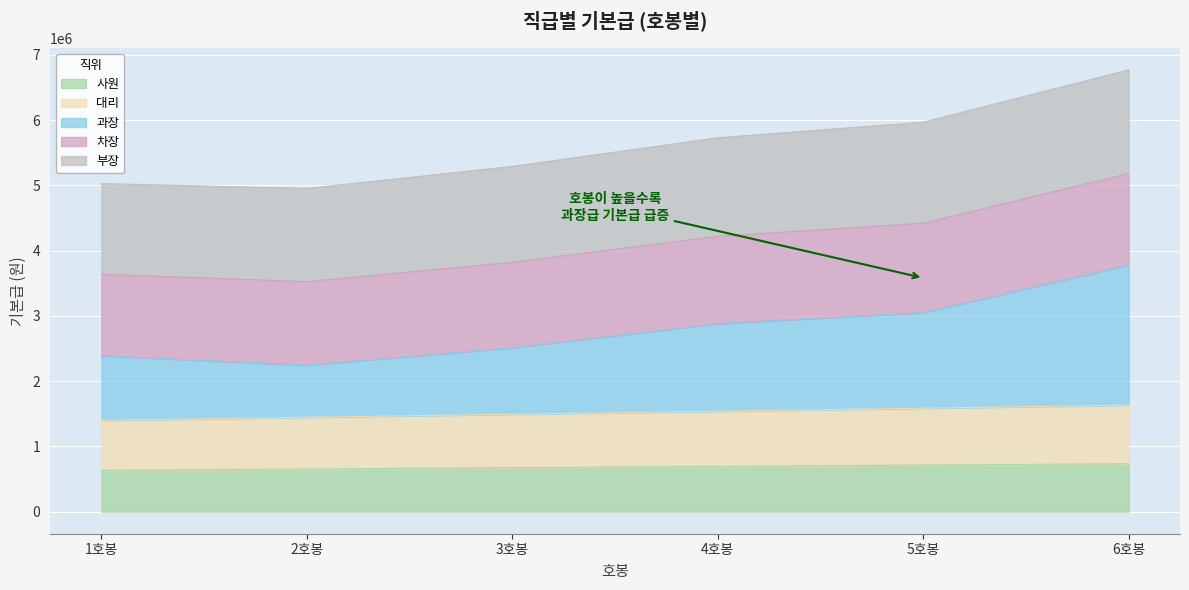

What is the total value across all series at 6호봉?

6771700